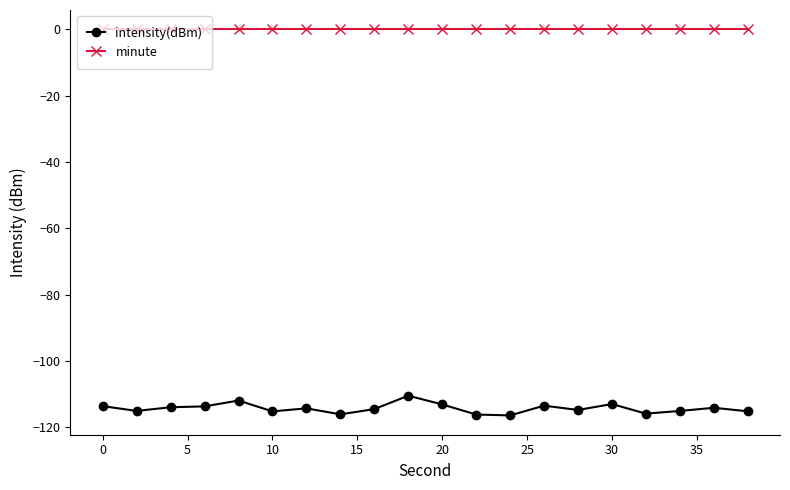

Which series has the largest total across all categories?

minute